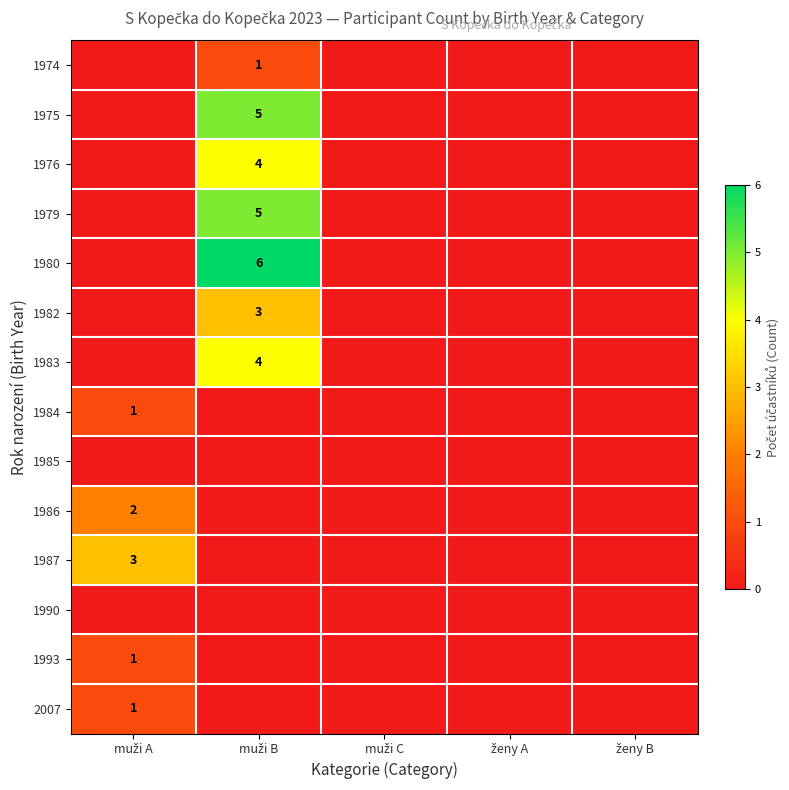

At which category does the chart reach its minimum across all series?

muži A